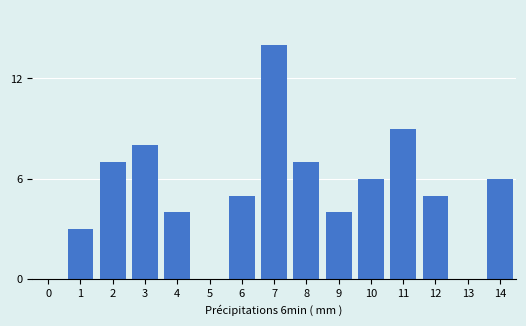

Reading left to right, extract all data points from this chart.

0=0	1=3	2=7	3=8	4=4	5=0	6=5	7=14	8=7	9=4	10=6	11=9	12=5	13=0	14=6